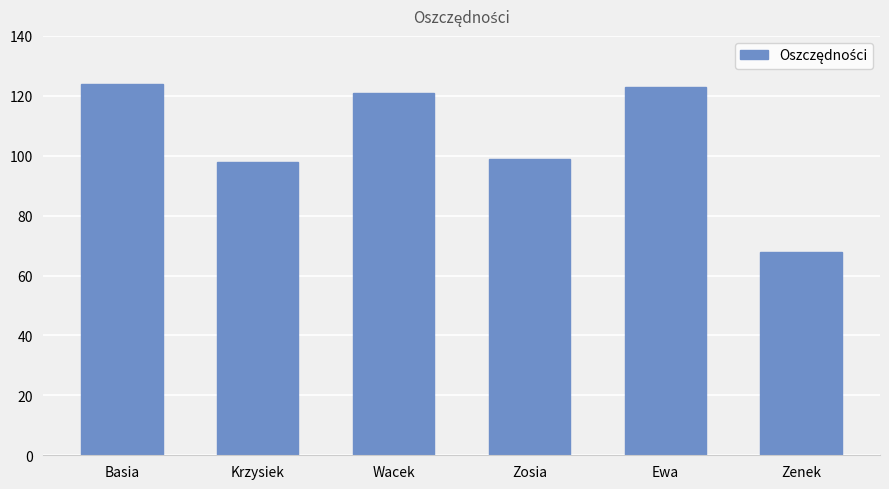

How many data points are less than 121?

3